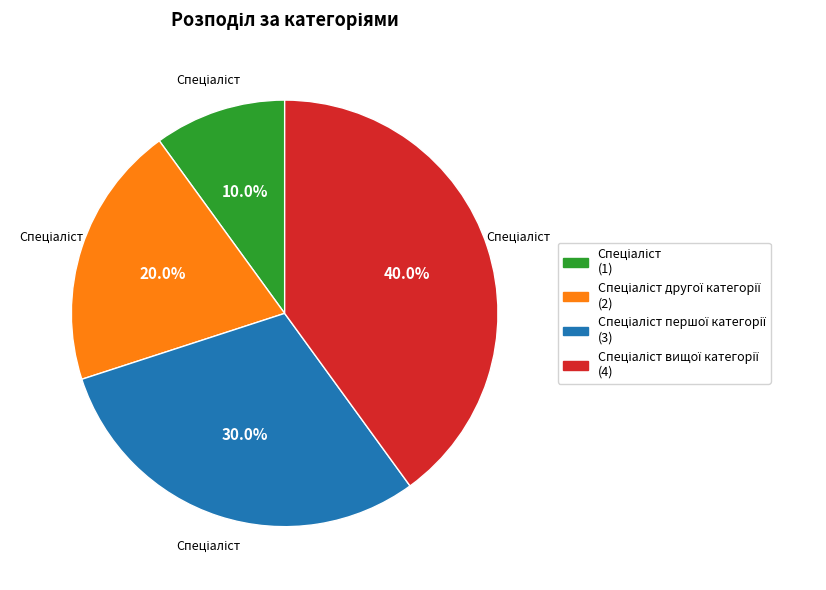

Does any single category account for the majority?

No